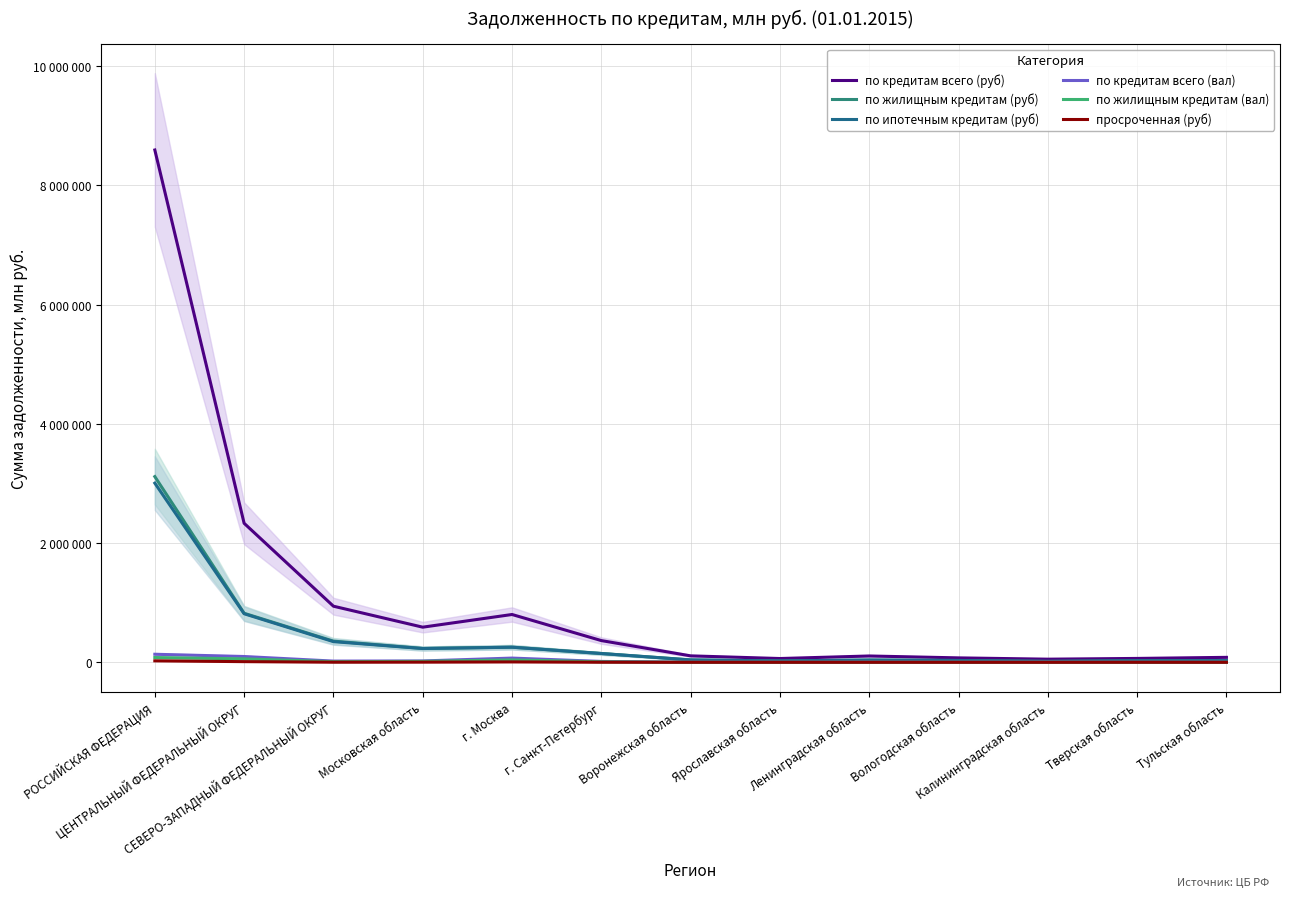

Read the по ипотечным кредитам (руб) value at РОССИЙСКАЯ ФЕДЕРАЦИЯ.

3004668